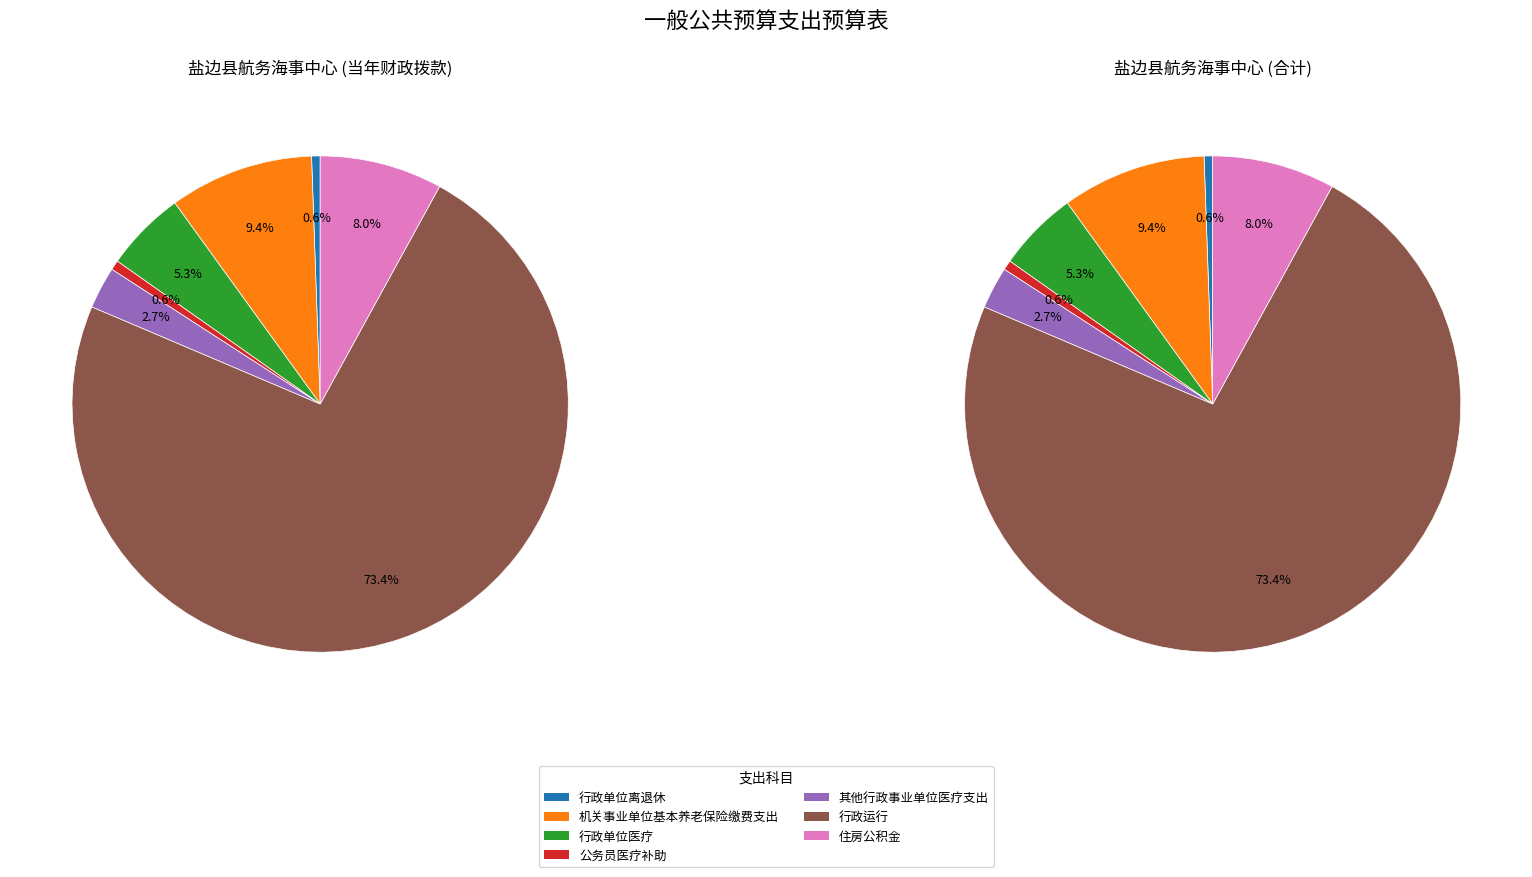

Count the number of slices in the pie.

7